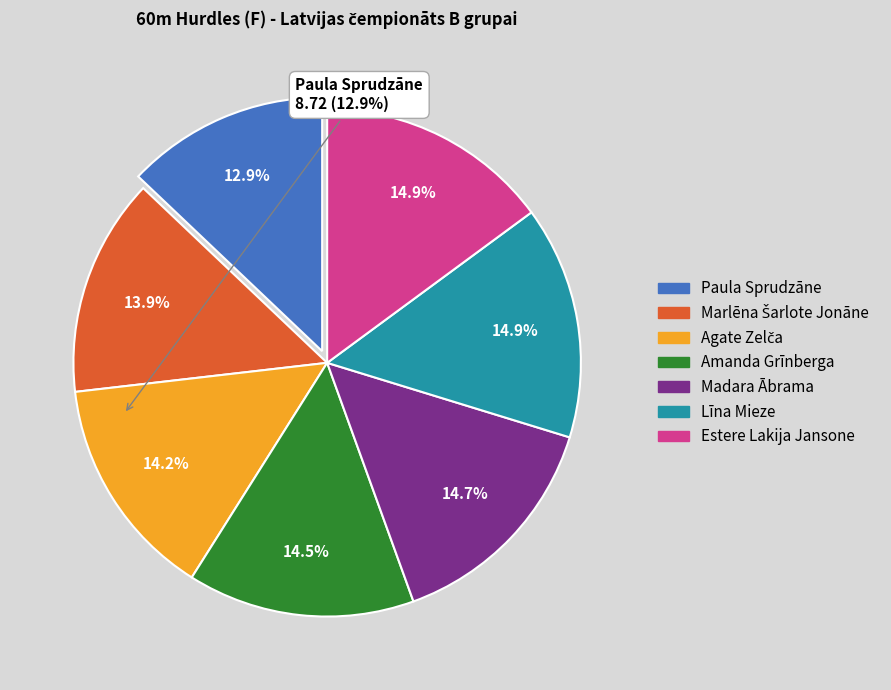

Is there a majority slice in this chart?

No